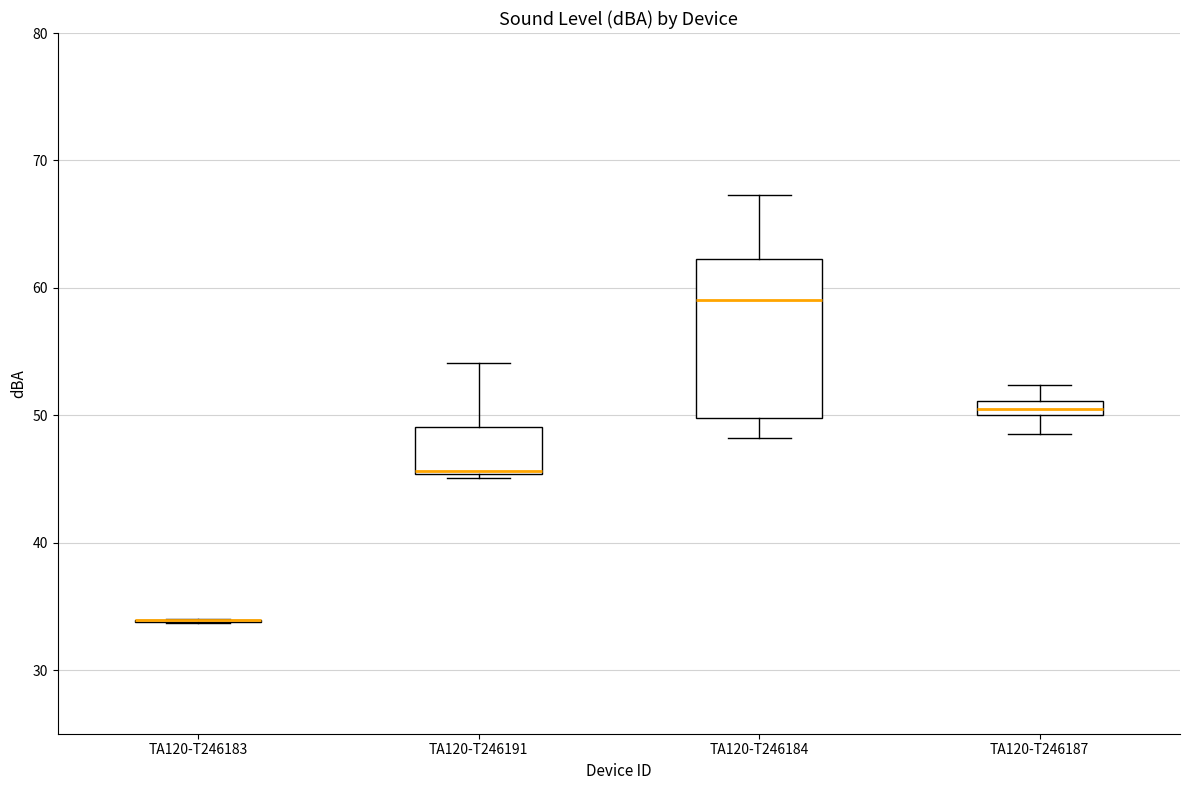

Where does the lower whisker of the box for TA120-T246184 end on the y-axis? The values are not printed on the chart, so give them approximately, as read against the axis.

48